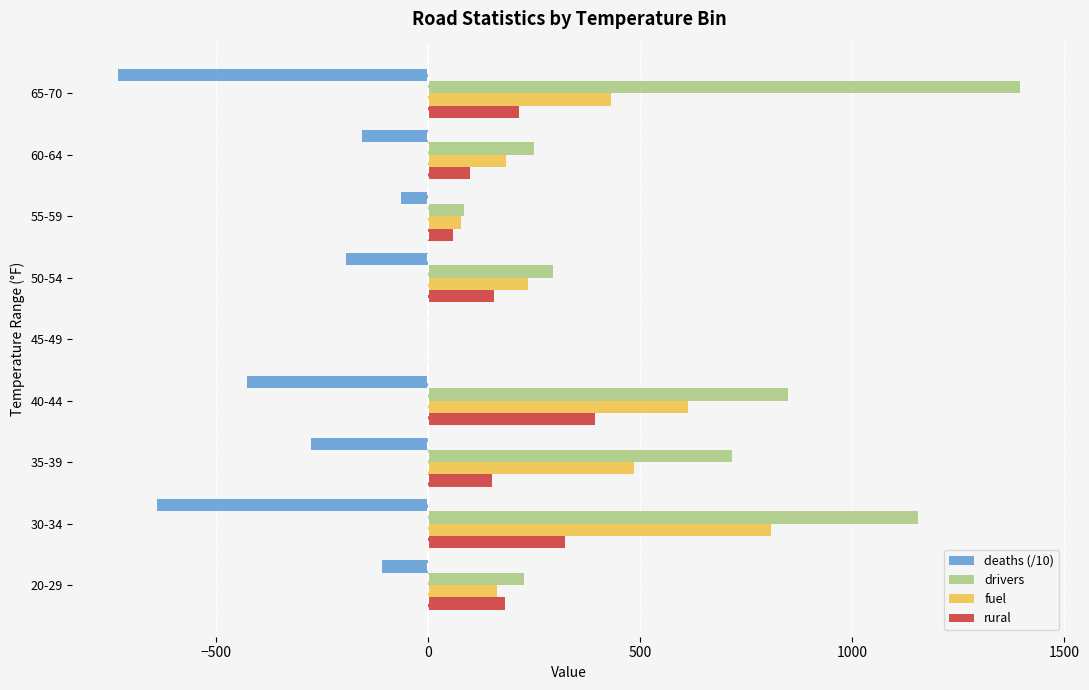

What are all the series names shown in the legend?

deaths (/10), drivers, fuel, rural